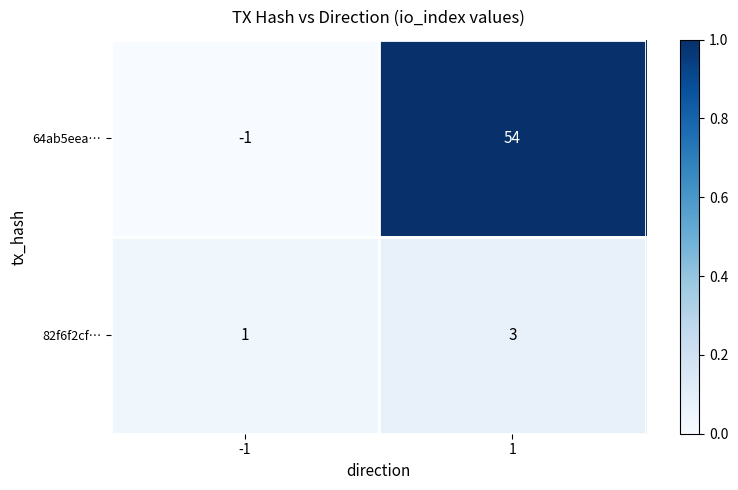

Reading left to right, what are all the values shown in this chart?

64ab5eea…: -1	54
82f6f2cf…: 1	3